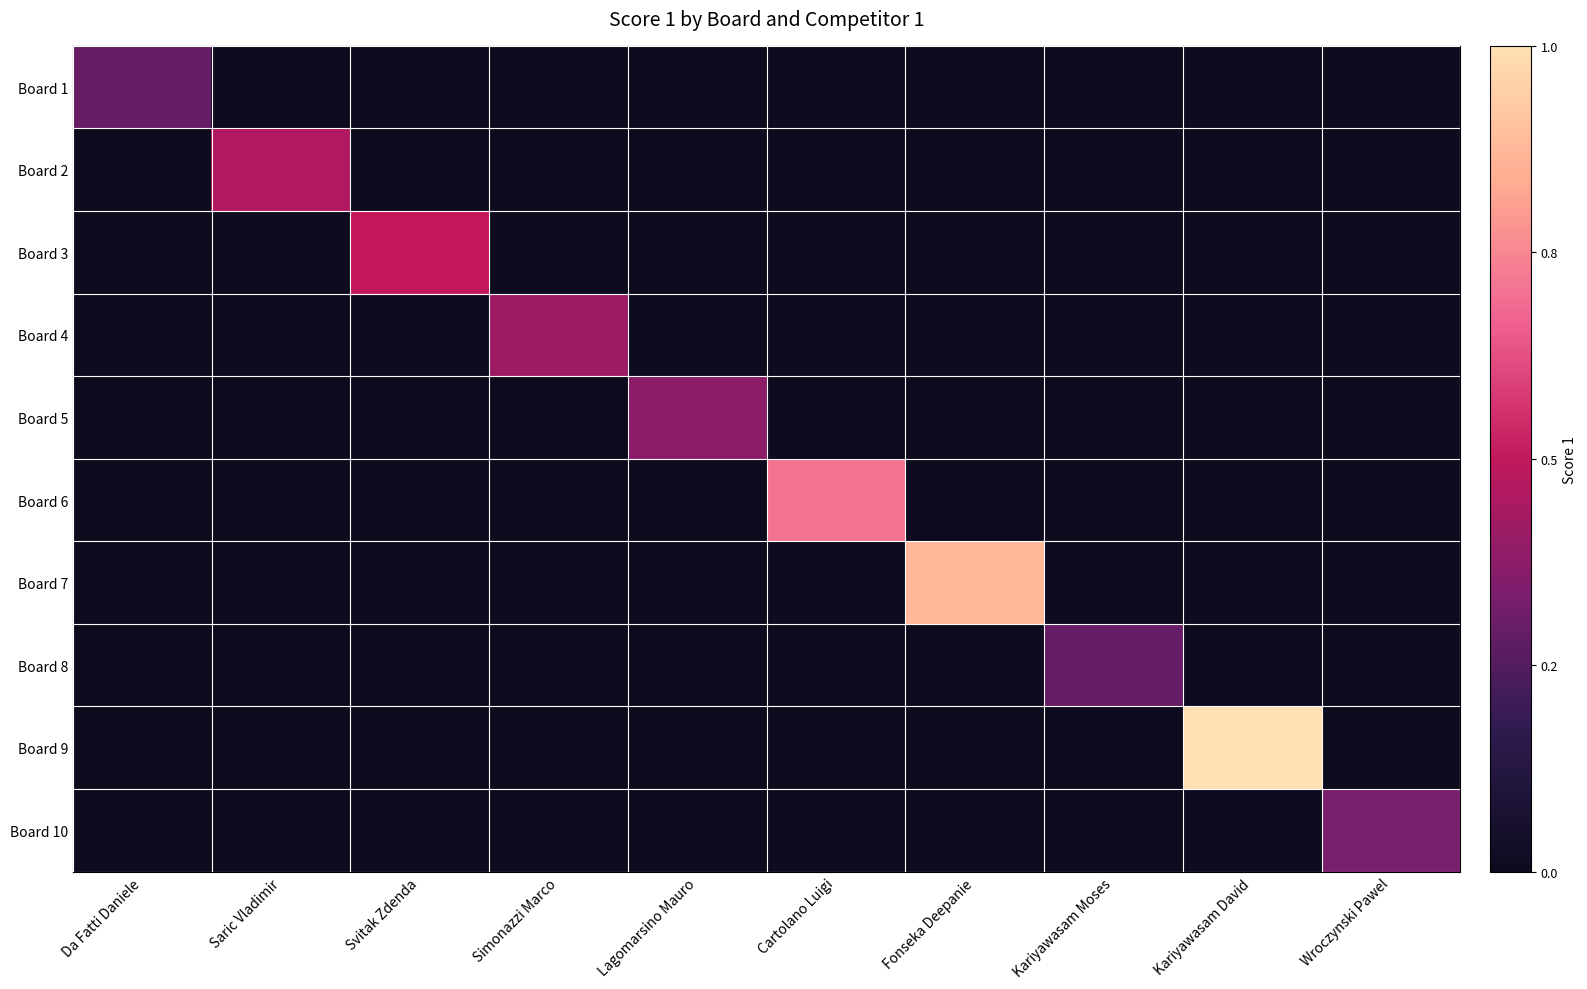

Between Svitak Zdenda and Lagomarsino Mauro, which is larger?

Svitak Zdenda